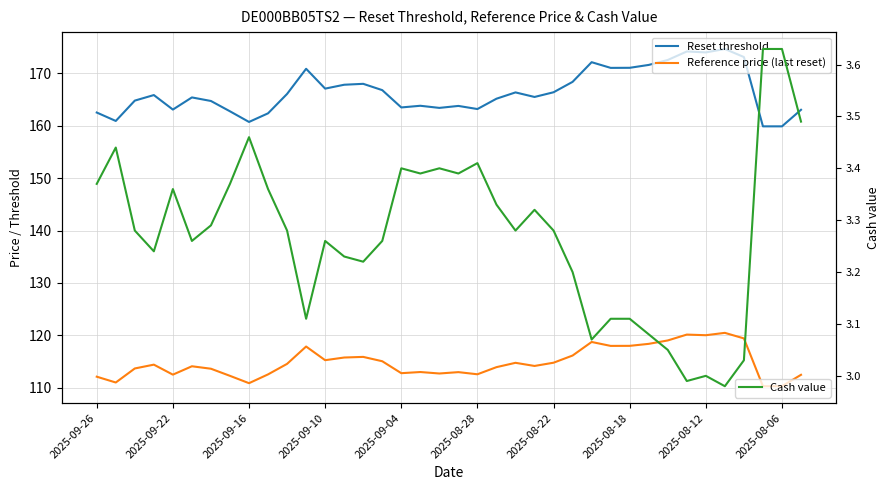

Reading left to right, what are all the values shown in this chart?

Reset threshold: 162.5	160.9	164.8	165.9	163.1	165.4	164.7	162.8	160.7	162.4	166.1	170.9	167.1	167.9	168.0	166.8	163.5	163.8	163.4	163.8	163.2	165.2	166.4	165.5	166.4	168.4	172.2	171.1	171.1	171.6	172.6	174.2	174.0	174.7	173.1	159.9	159.9	163.1
Reference price (last reset): 112.1	111.0	113.7	114.4	112.5	114.1	113.6	112.3	110.9	112.5	114.5	117.9	115.2	115.8	115.9	115.0	112.8	113.0	112.7	113.0	112.6	113.9	114.8	114.2	114.8	116.1	118.7	118.0	118.0	118.4	119.0	120.1	120.0	120.5	119.4	110.3	110.3	112.5
Cash value: 3.4	3.4	3.3	3.2	3.4	3.3	3.3	3.4	3.5	3.4	3.3	3.1	3.3	3.2	3.2	3.3	3.4	3.4	3.4	3.4	3.4	3.3	3.3	3.3	3.3	3.2	3.1	3.1	3.1	3.1	3.0	3.0	3.0	3.0	3.0	3.6	3.6	3.5